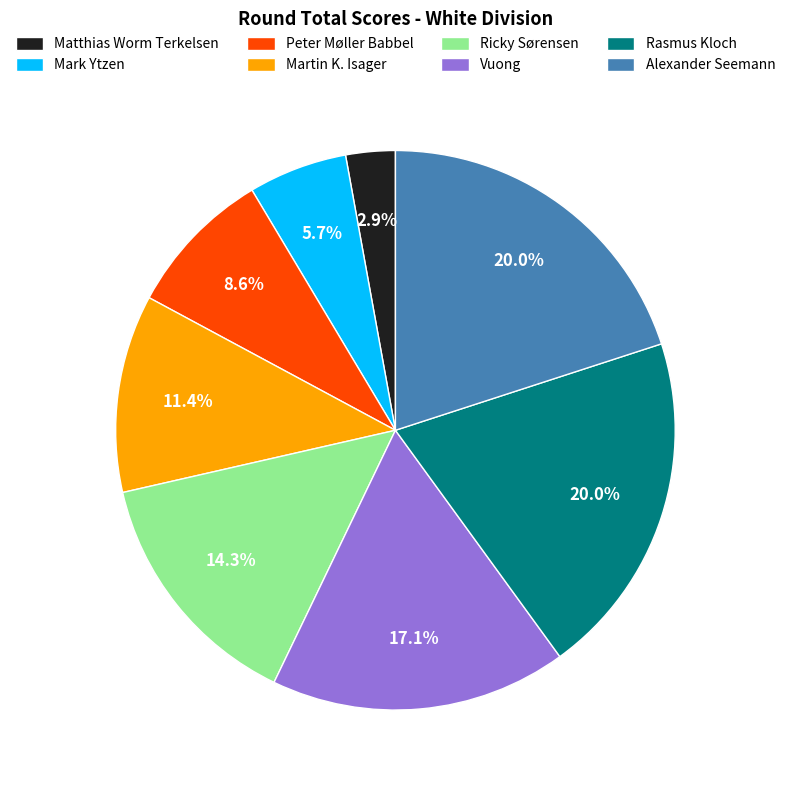

To the nearest percent, what is the combined percentage of Mark Ytzen and Peter Møller Babbel?

14%